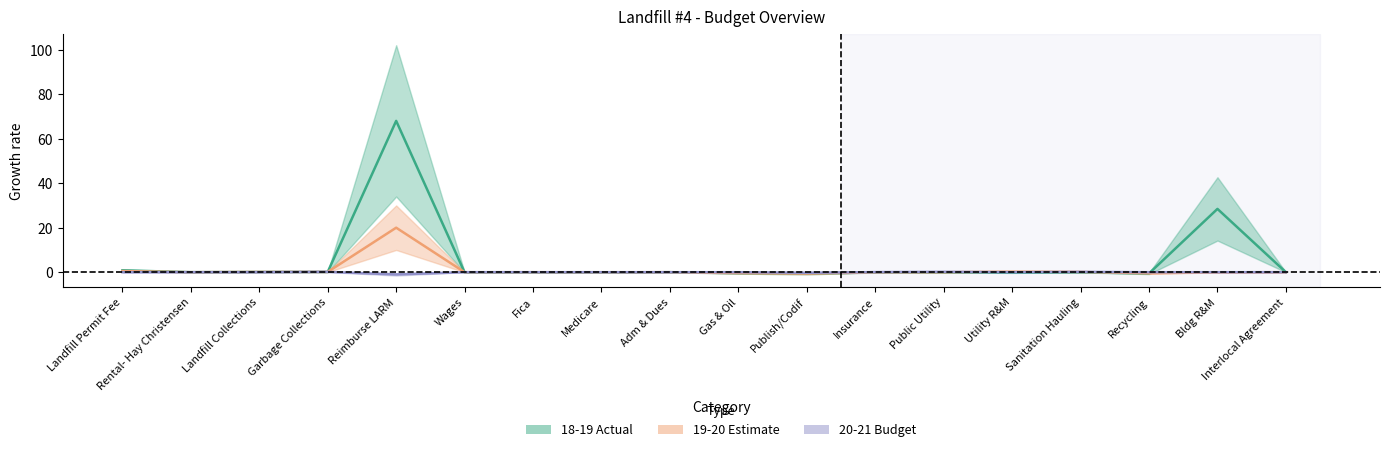

What position from the right is Sanitation Hauling?

4